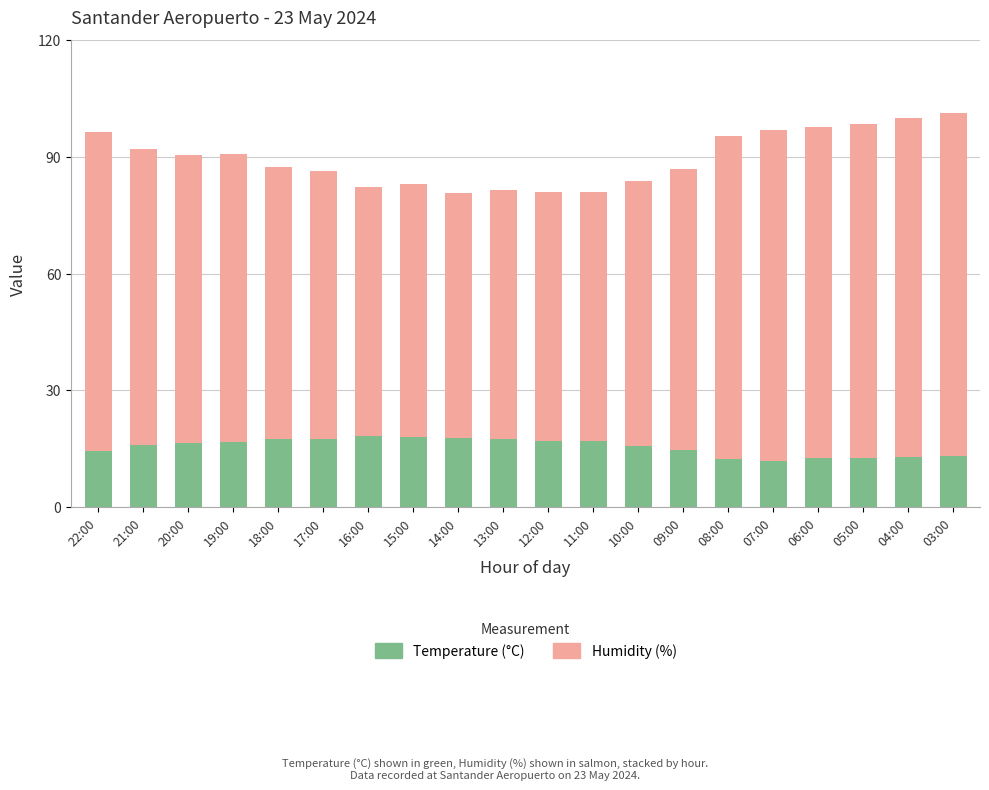

The value of Temperature (°C) at 05:00 is 12.5. True or false?

True